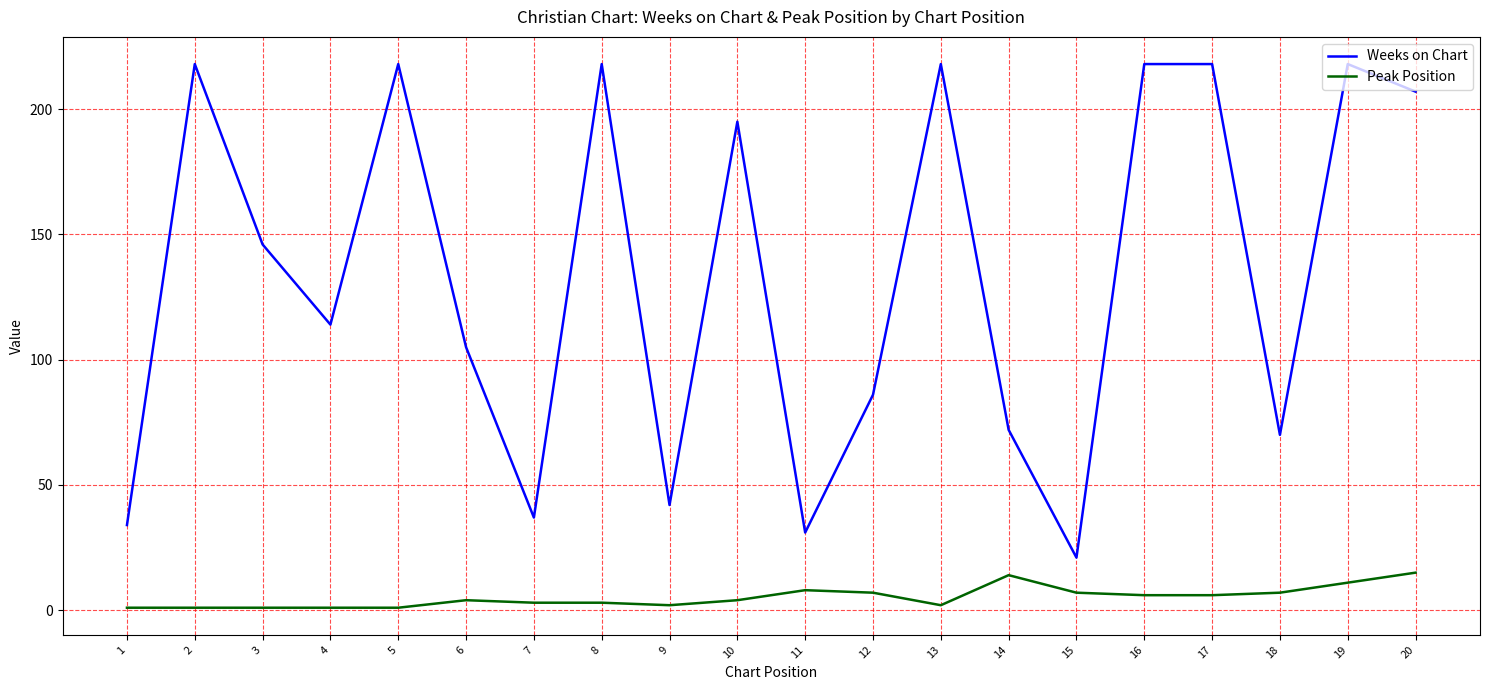

Reading left to right, extract all data points from this chart.

Weeks on Chart: 1=34	2=218	3=146	4=114	5=218	6=105	7=37	8=218	9=42	10=195	11=31	12=86	13=218	14=72	15=21	16=218	17=218	18=70	19=218	20=207
Peak Position: 1=1	2=1	3=1	4=1	5=1	6=4	7=3	8=3	9=2	10=4	11=8	12=7	13=2	14=14	15=7	16=6	17=6	18=7	19=11	20=15